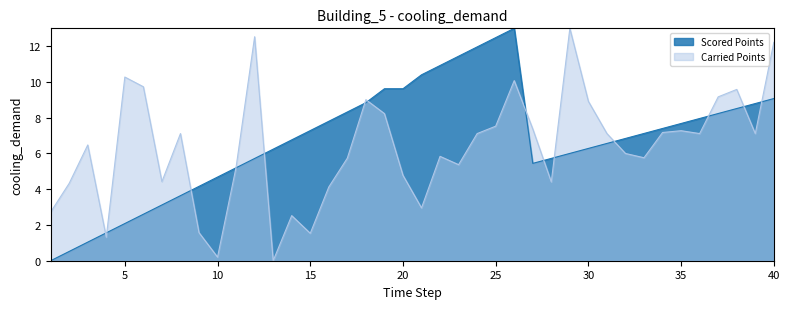

How many interior local valleys does the Carried Points series have?

11